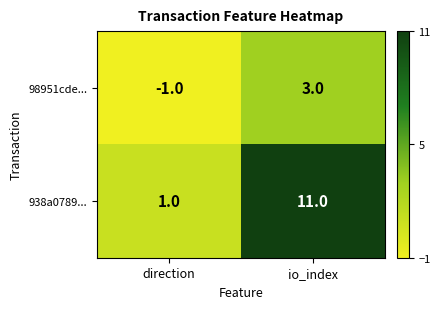

Is the value of 98951cde... at io_index greater than the value of 938a0789... at direction?

Yes